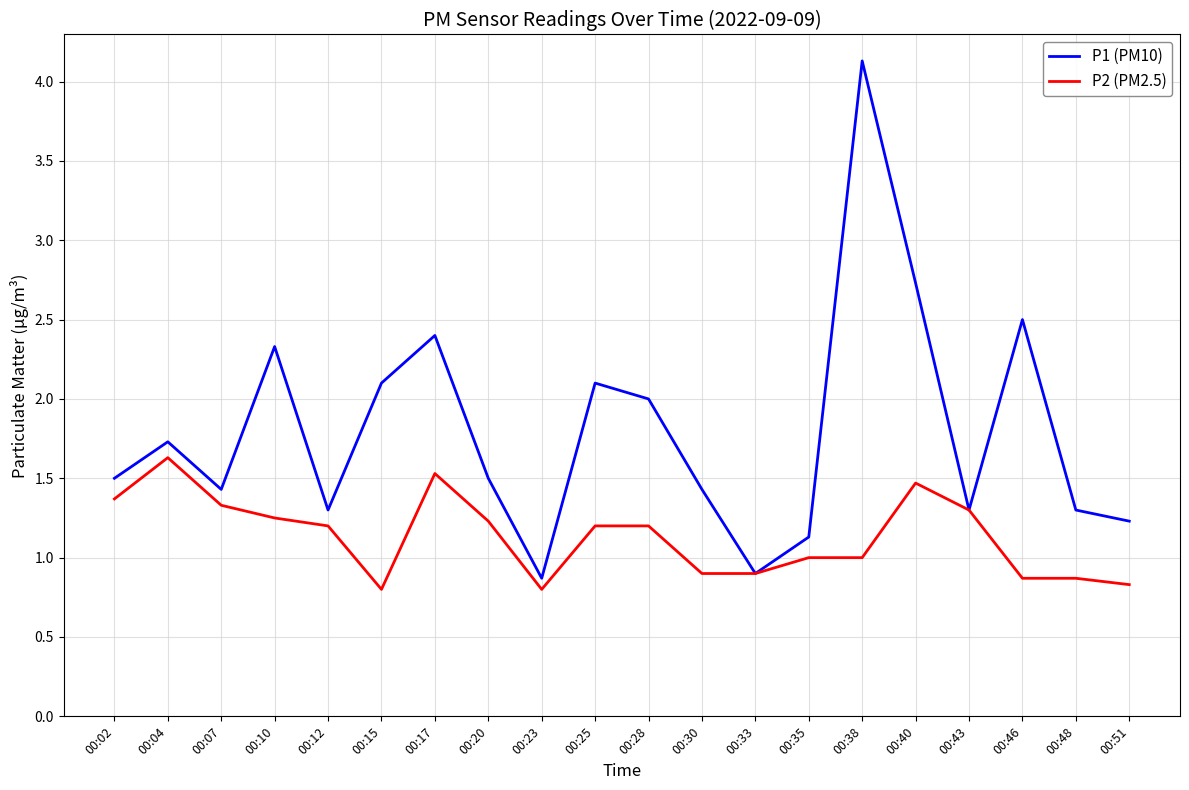

What is the total value across all series at 00:17?

3.9